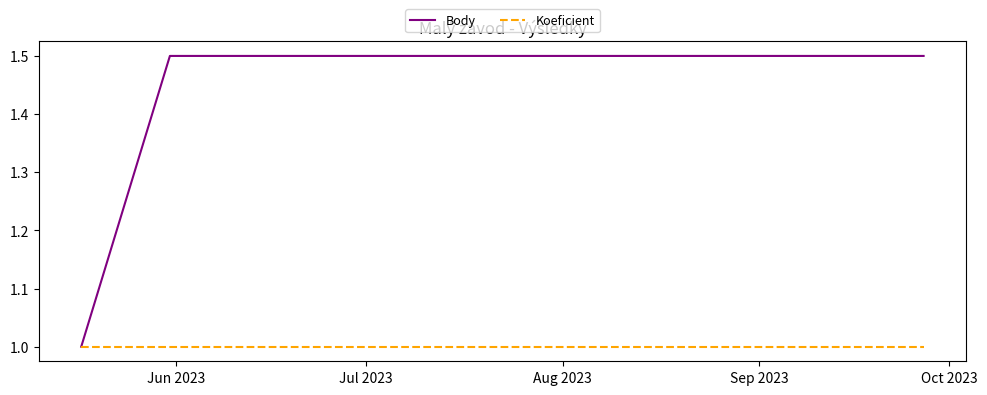

Which series has the widest spread of values?

Body